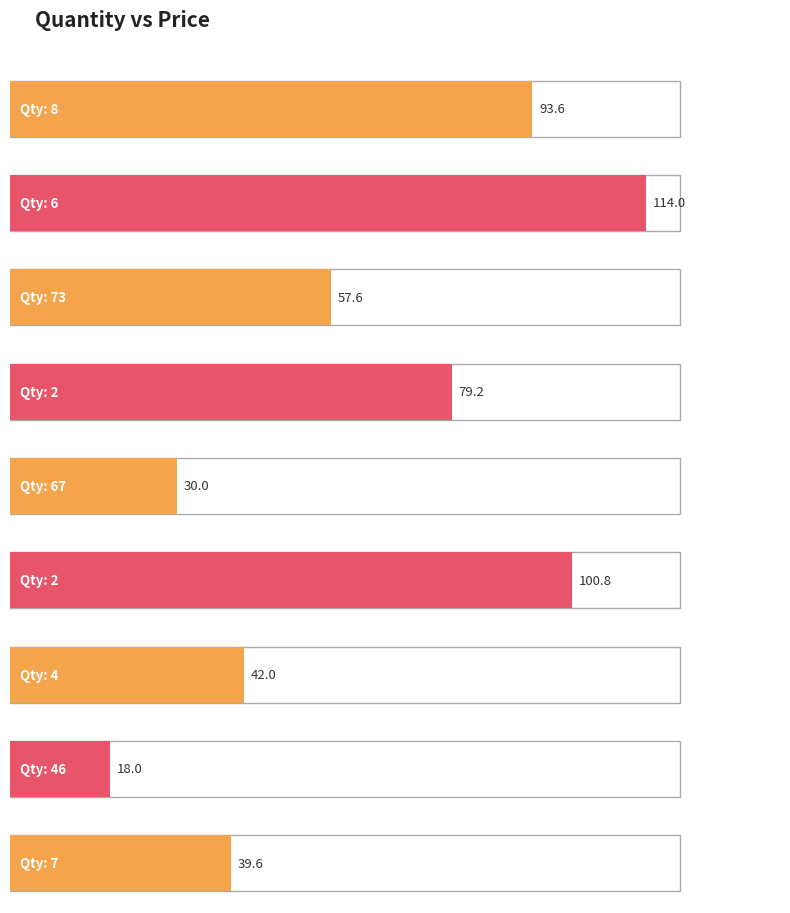

What is the value of the 2nd bar from the left?

114.0